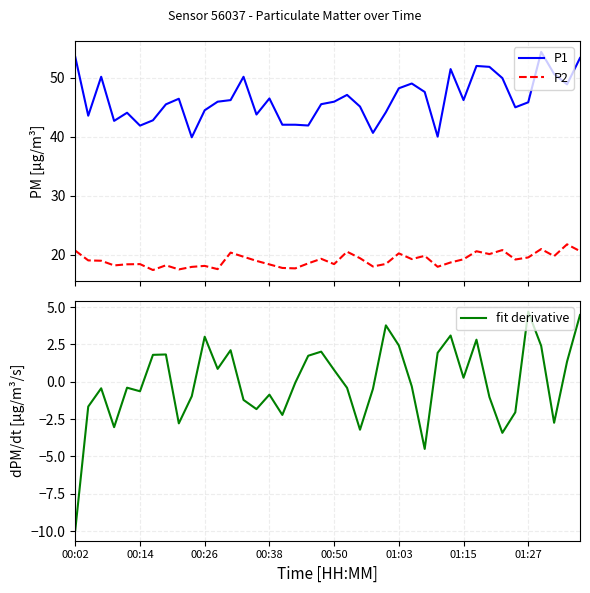

What is the maximum value for P2?

21.8